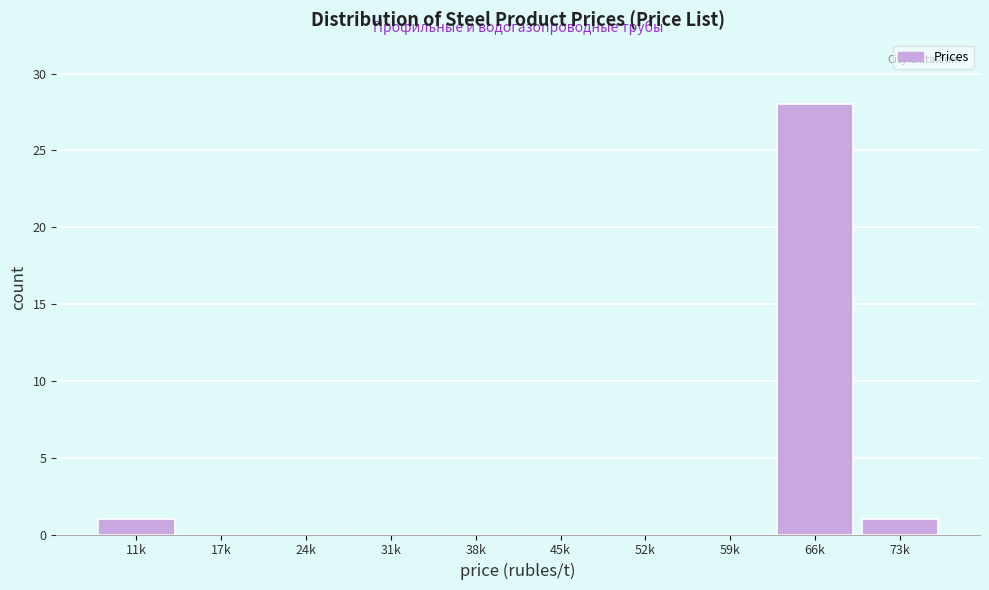

Reading right to left, list all the values displayed in this chart.

73k=1	66k=28	59k=0	52k=0	45k=0	38k=0	31k=0	24k=0	17k=0	11k=1